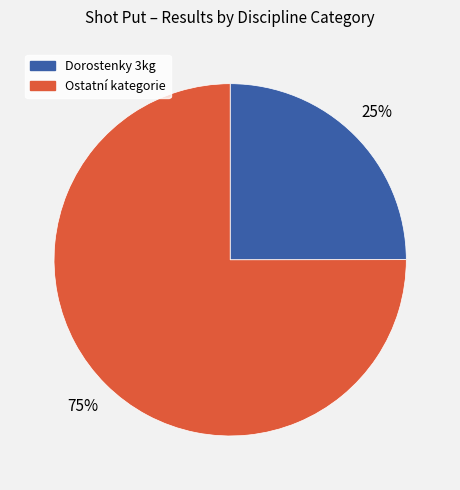

To the nearest percent, what is the average slice percentage?

50%